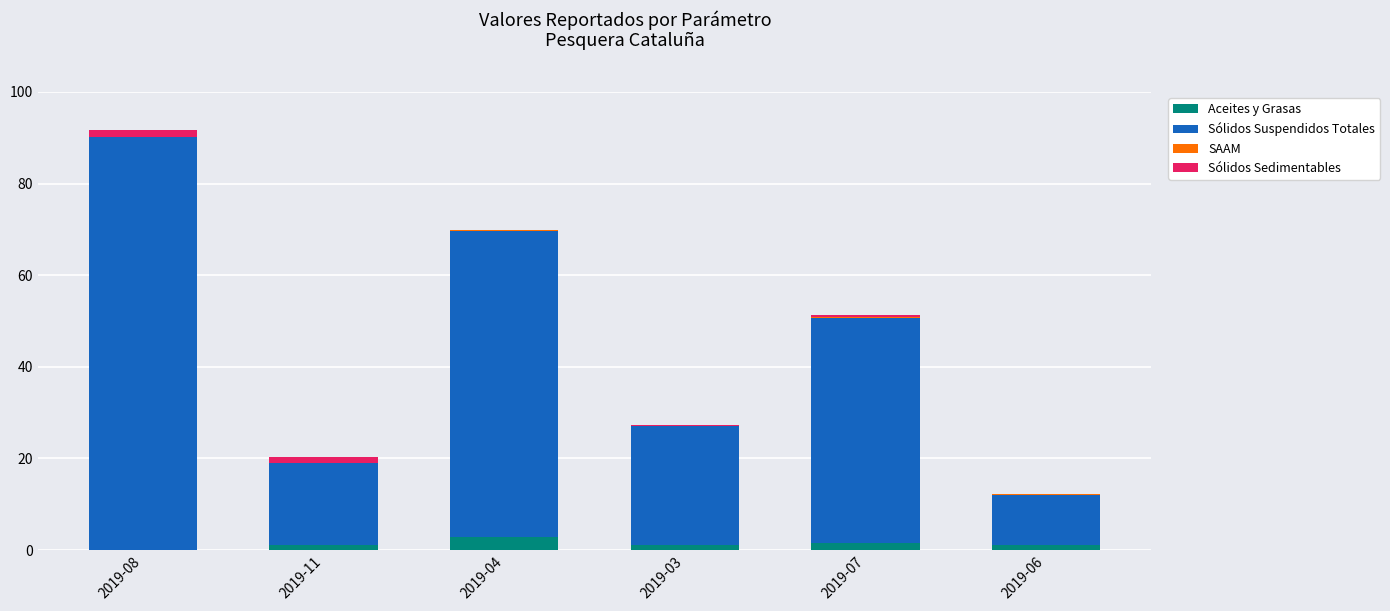

What is the highest value of the Aceites y Grasas series?

2.7